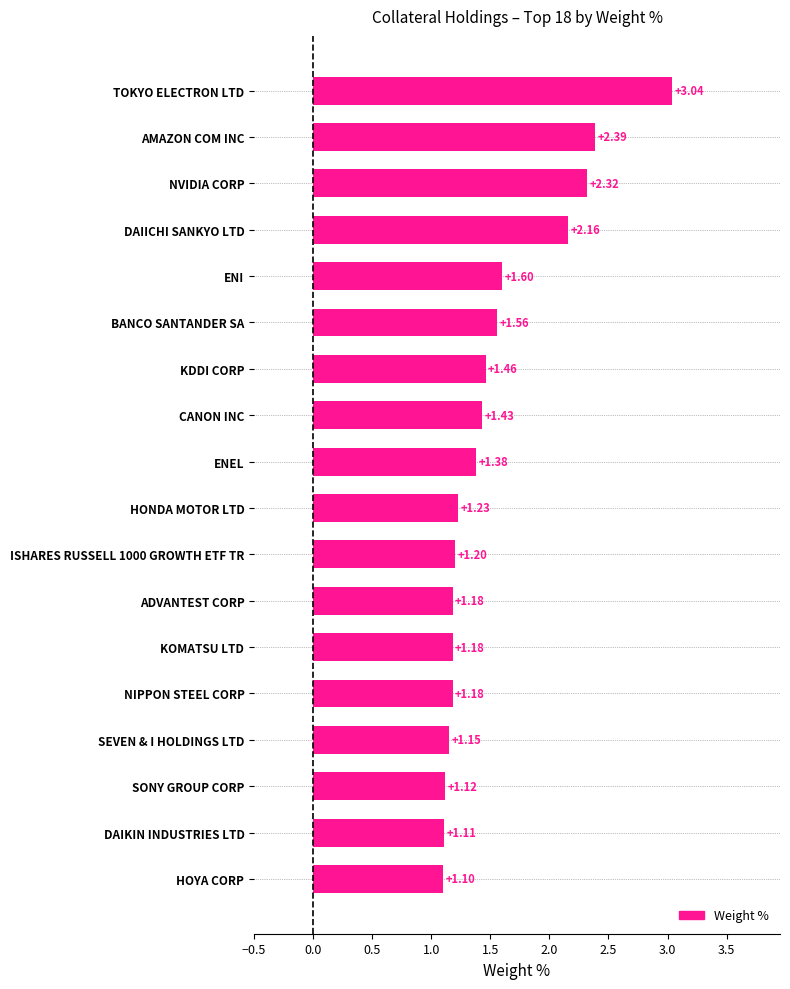

What is the difference between the second highest and minimum values?

1.3